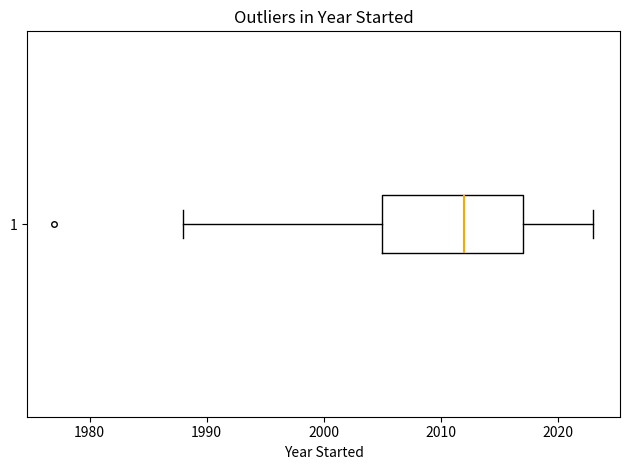

Where does the right whisker of the box at y = 1 end on the x-axis? The values are not printed on the chart, so give them approximately, as read against the axis.

2023